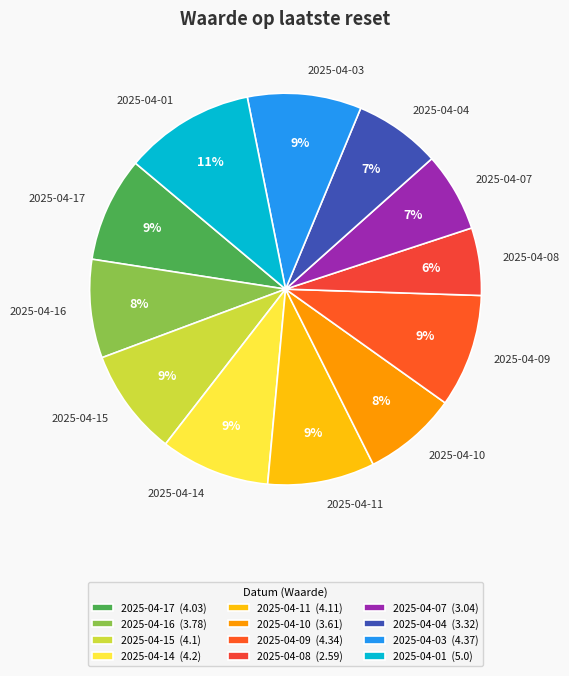

Does any single category account for the majority?

No